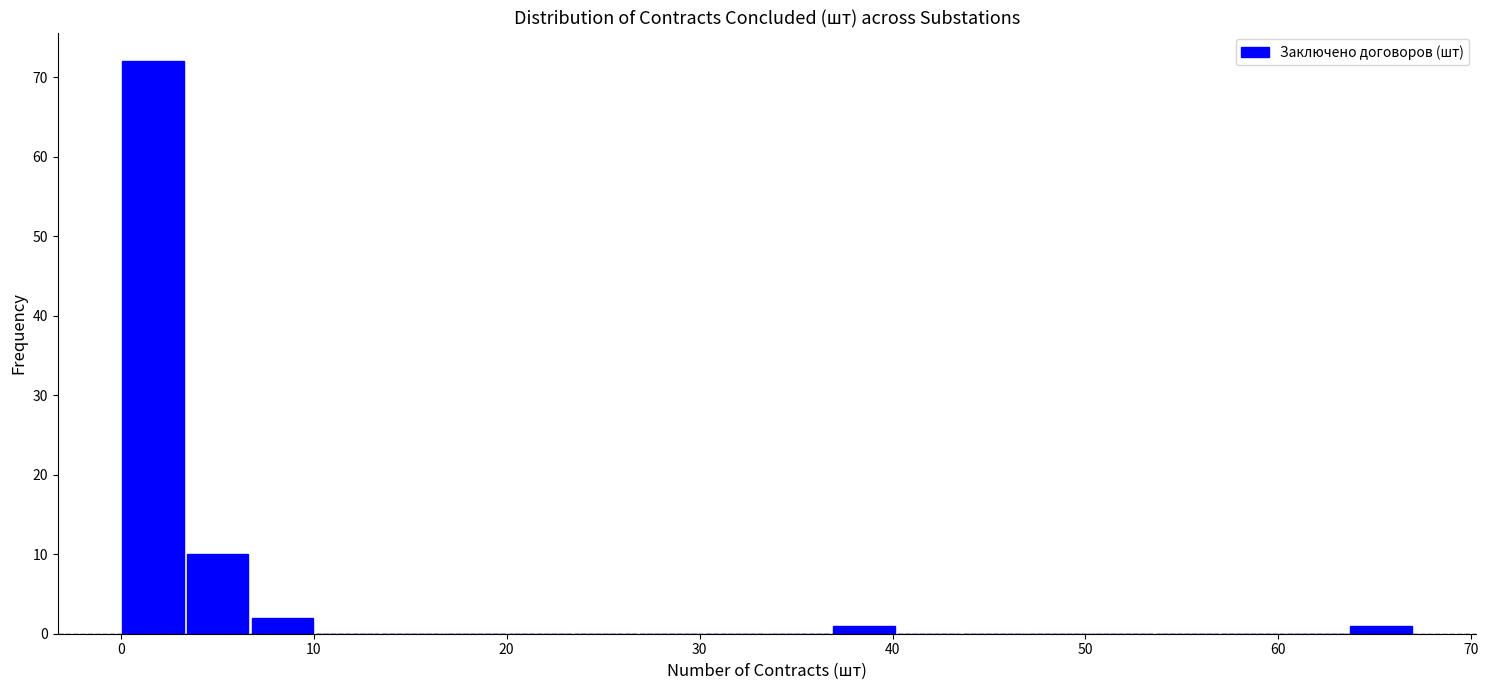

Read against the x-axis, roughly where is the centre of the tallest bar?

2